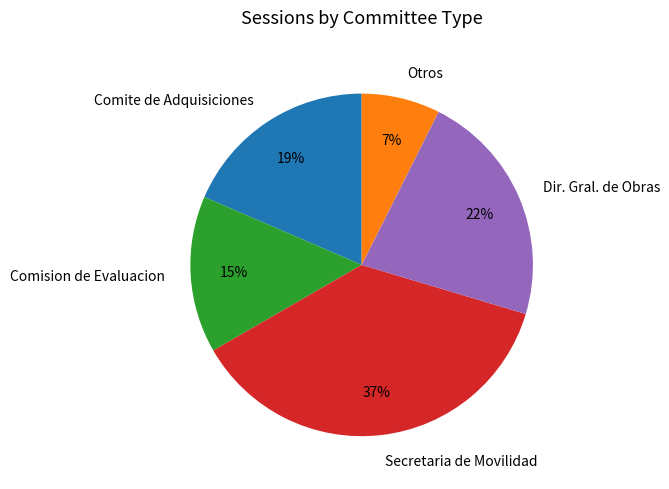

Is there a majority slice in this chart?

No